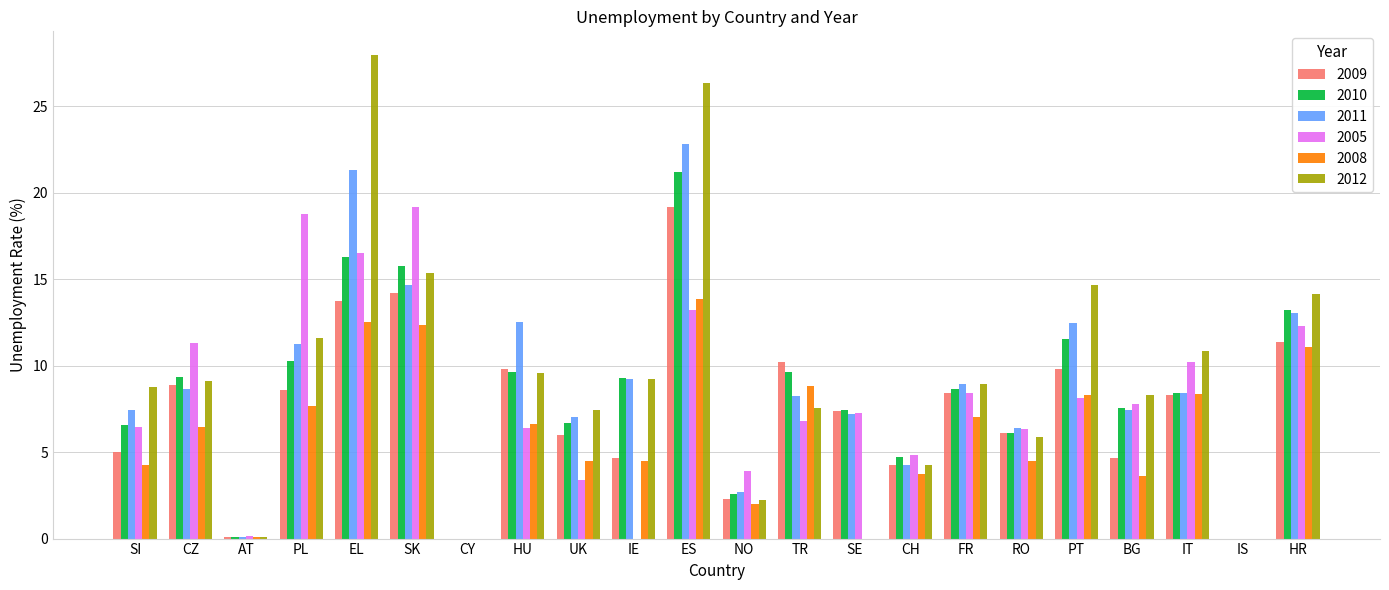

What is the sum of the 2009 values at IT and EL?

22.0